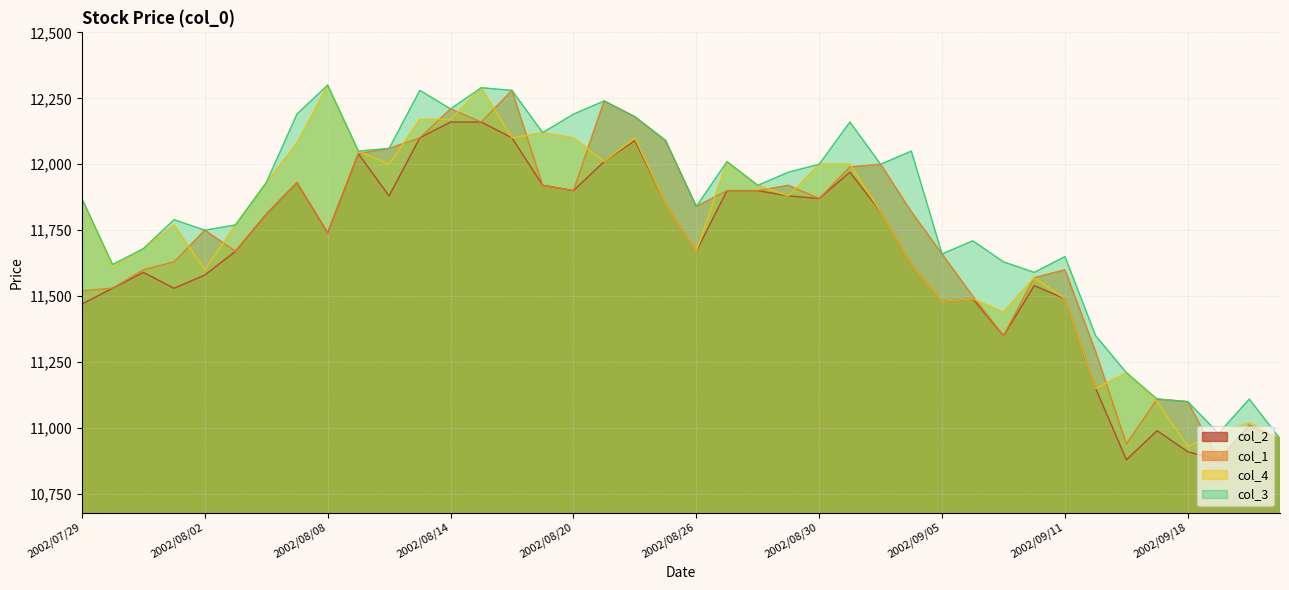

How many lines are shown in the chart?

4